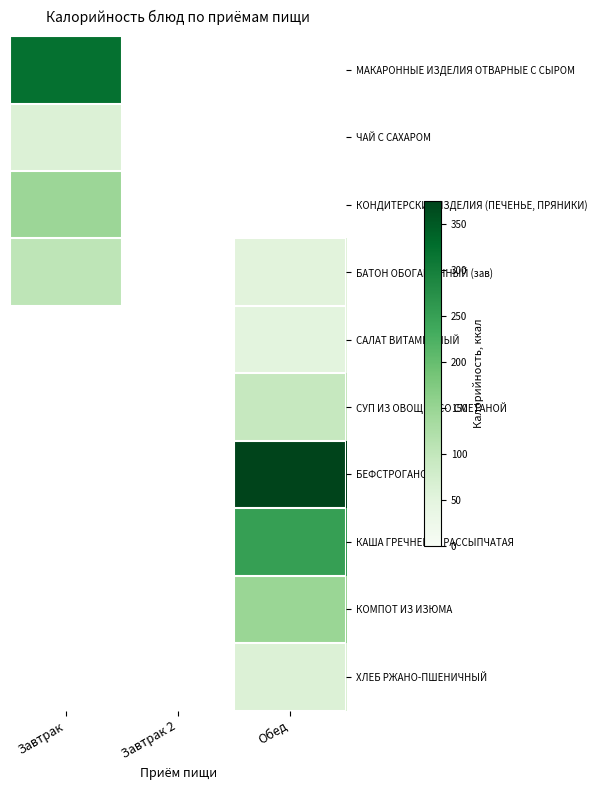

The ЧАЙ С САХАРОМ series shows 60.5 at Завтрак. True or false?

True